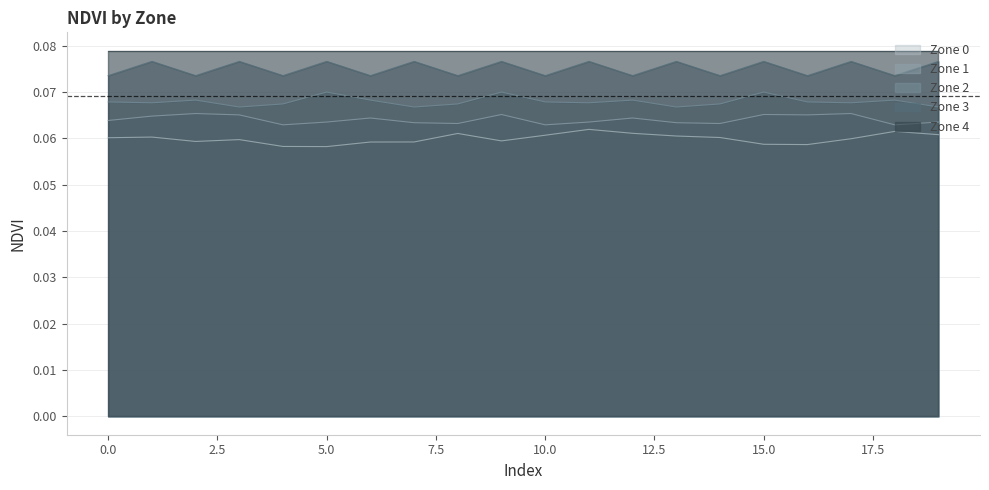

True or false: Zone 2 has a value of 0.1 at 16.

False